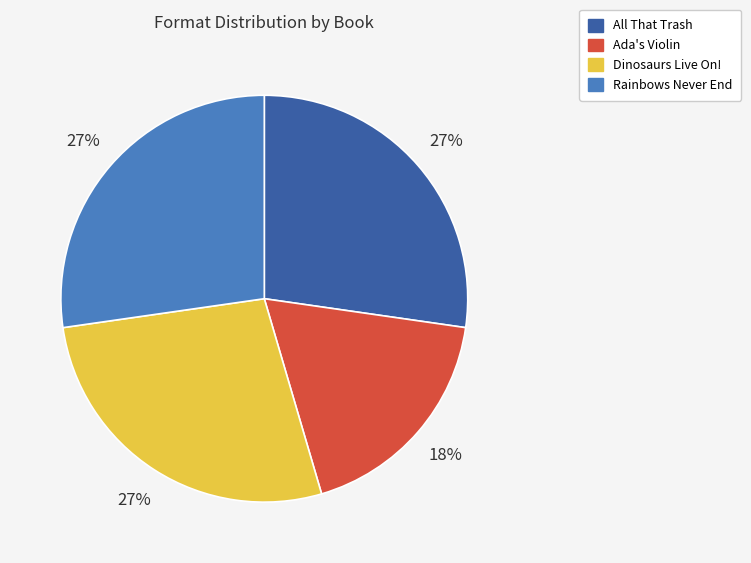

What percentage is the Dinosaurs Live On! slice, to the nearest percent?

27%